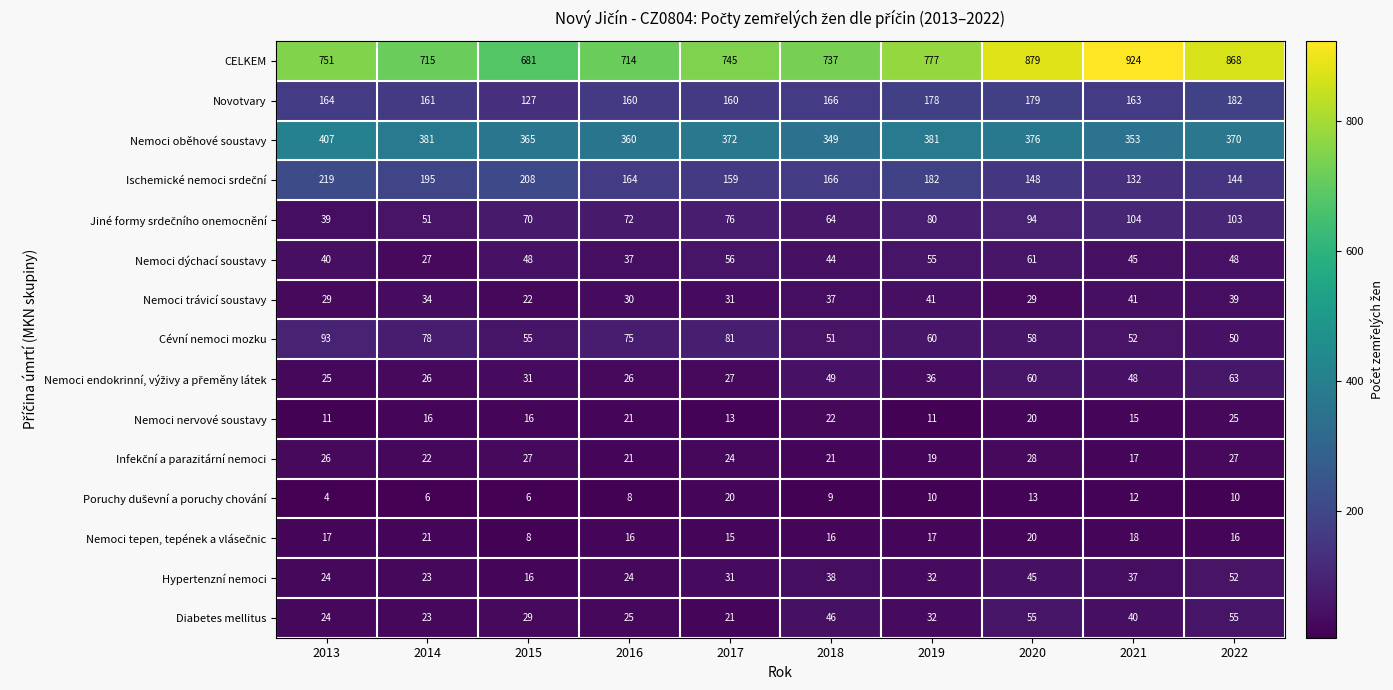

At how many categories does at least one series exceed 333?

10